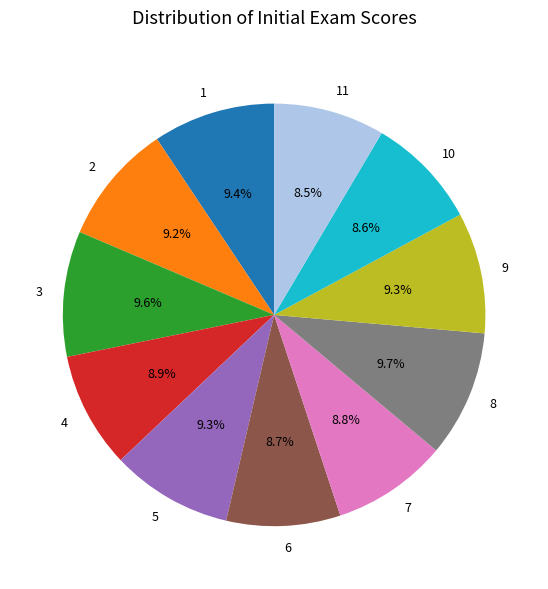

What is the ratio of the value at 8 to the value at 3?

1.0